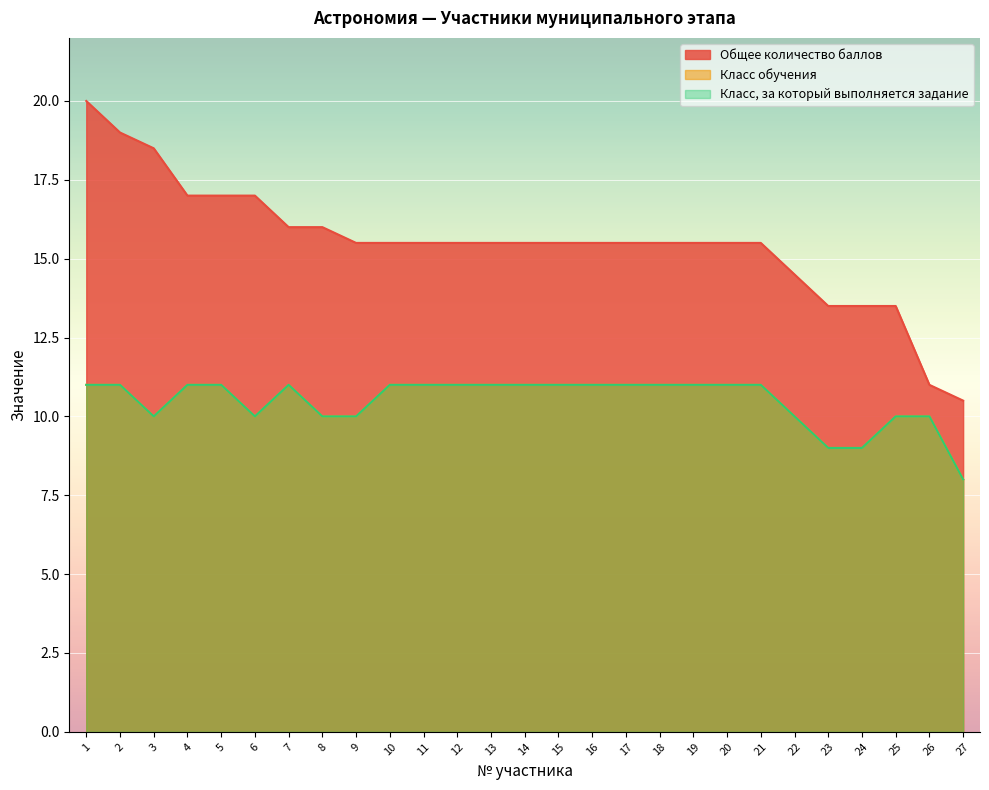

Which category has the lowest value across all series?

27